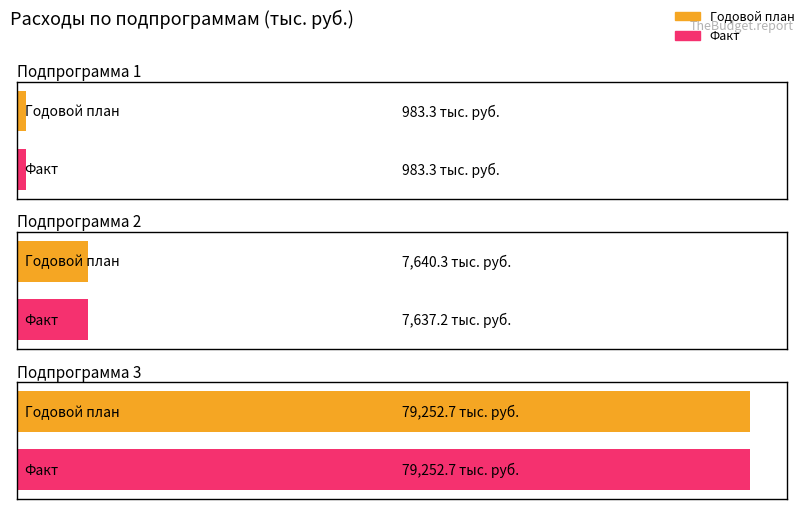

Where does the Факт series first go above 7637?

Подпрограмма 2